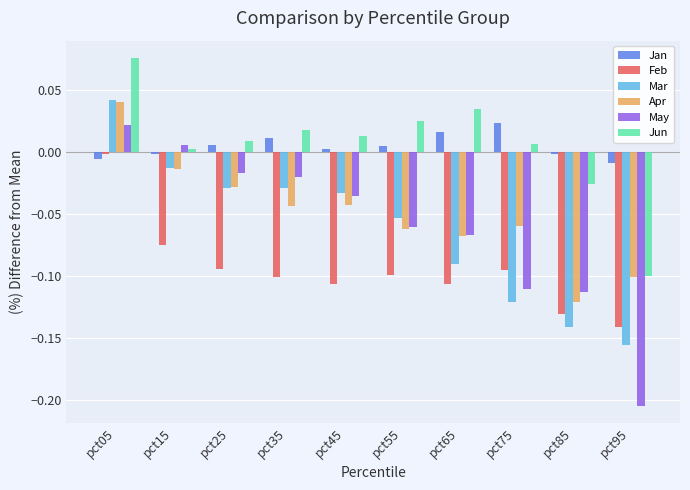

How many distinct data groups are displayed?

6